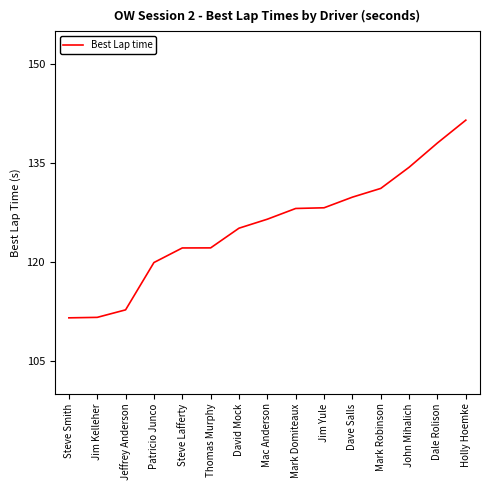

What value does the data have at Dale Rolison?

138.0